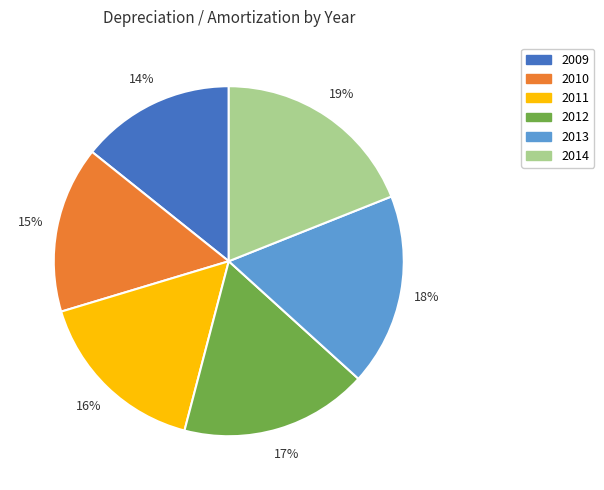

What percentage is the 2014 slice, to the nearest percent?

19%